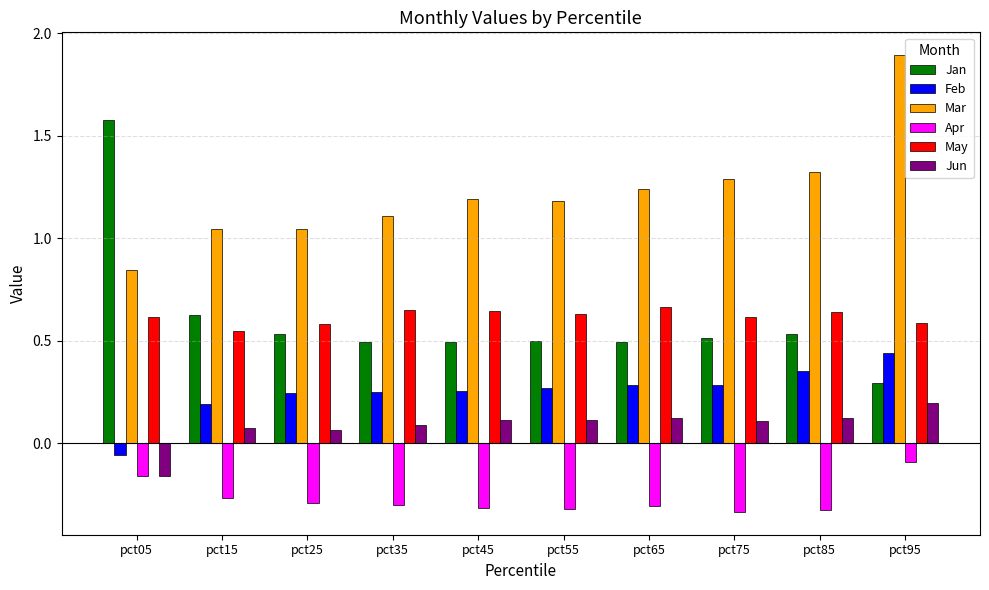

How many Jan values are between 0 and 1?

9